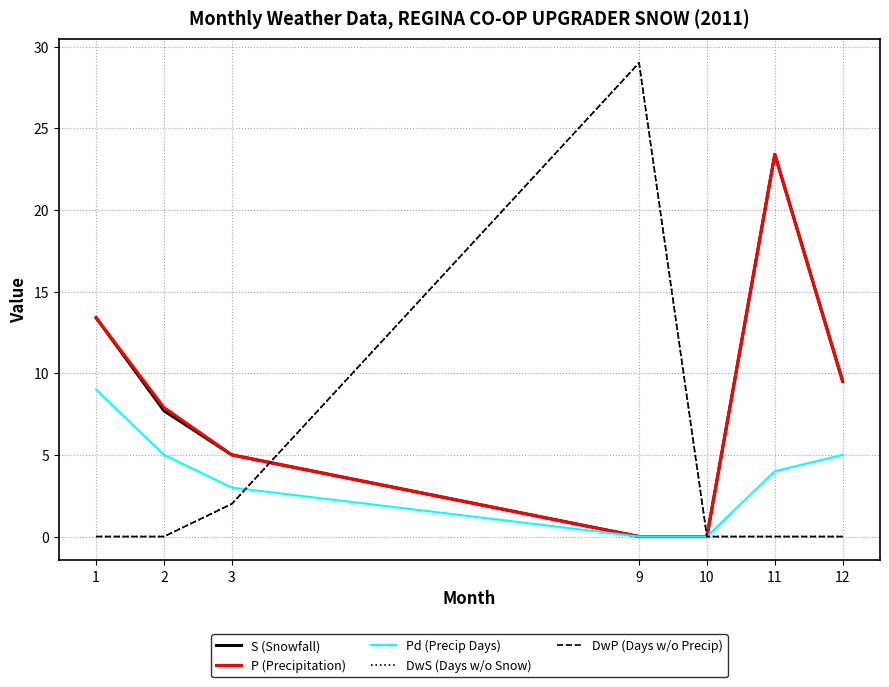

Is this an area chart (filled region under the line)?

No